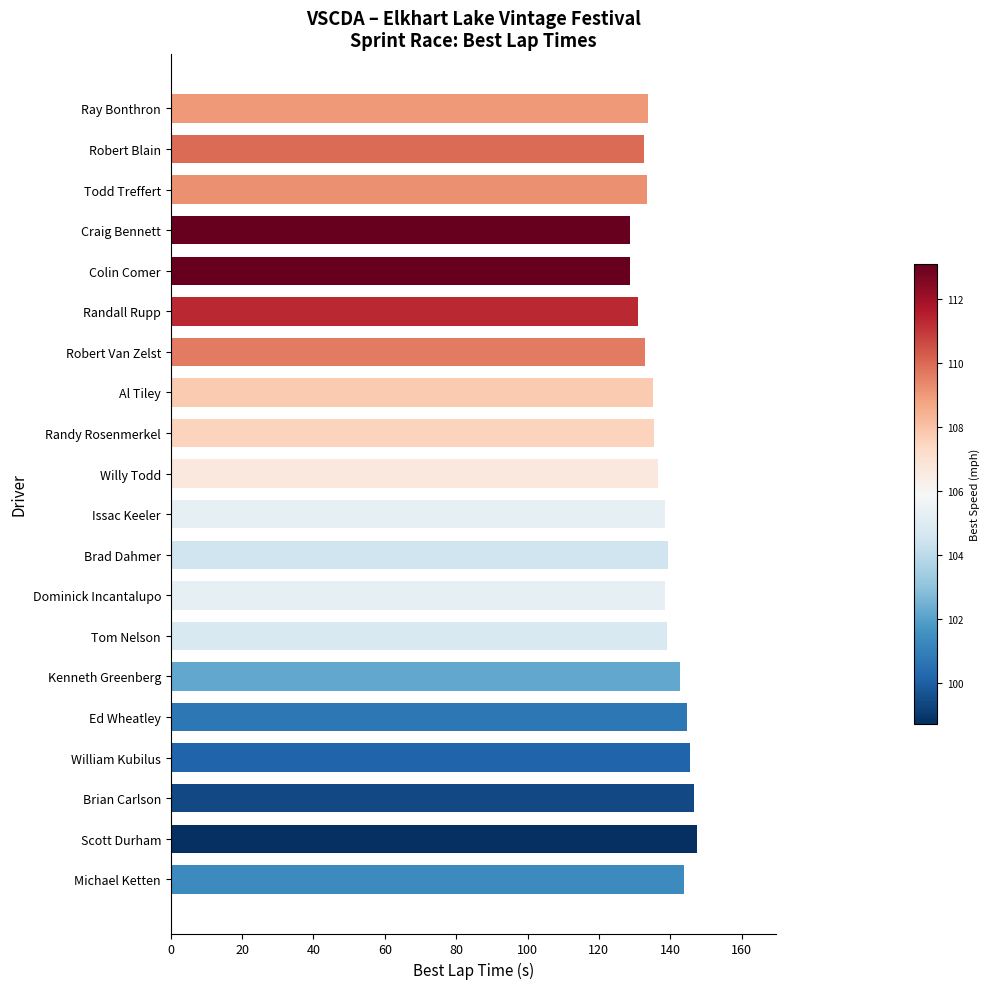

What position from the bottom is William Kubilus?

4